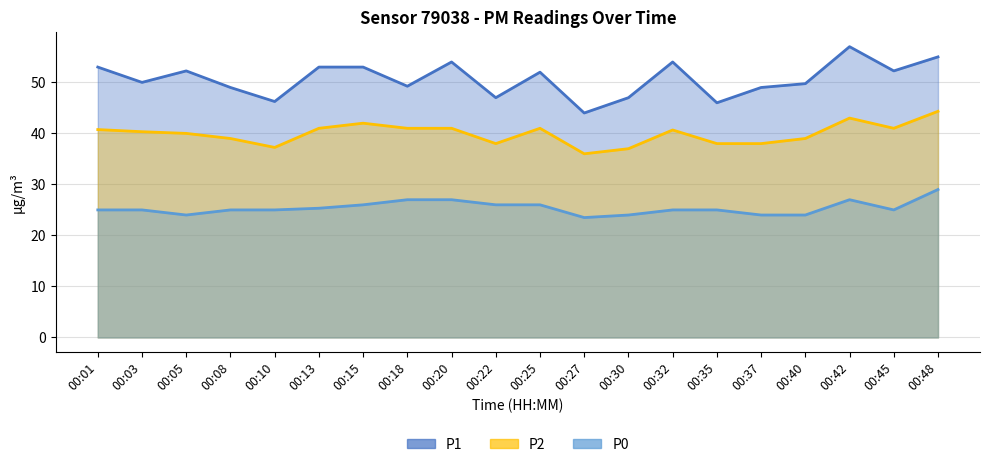

The value of P2 at 00:42 is 43.0. True or false?

True